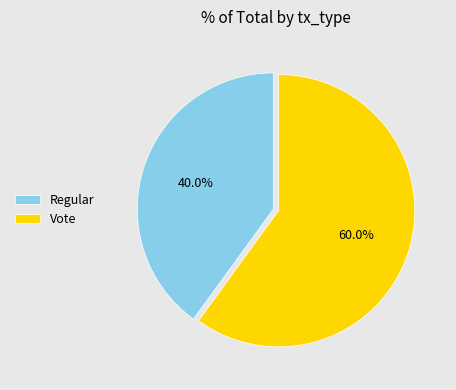

How much of the chart is everything except Vote?

40.0%